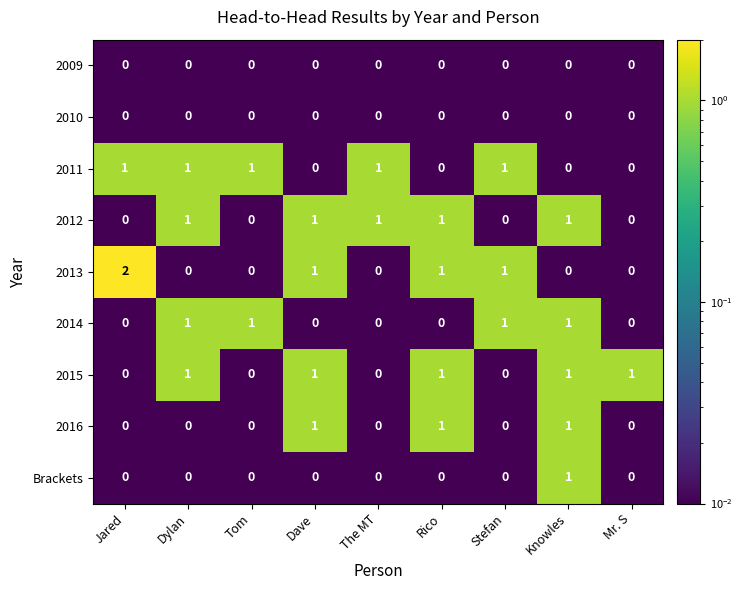

The value of 2015 at Stefan is 0. True or false?

True